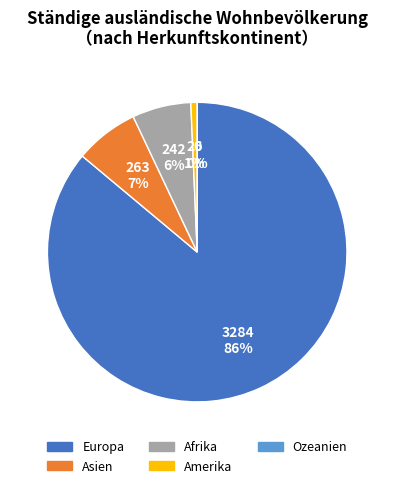

What percentage is the Asien slice, to the nearest percent?

7%